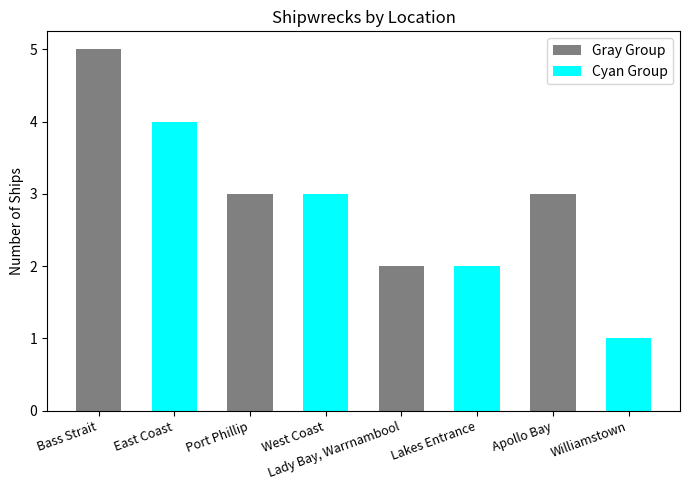

Read the value at East Coast.

4